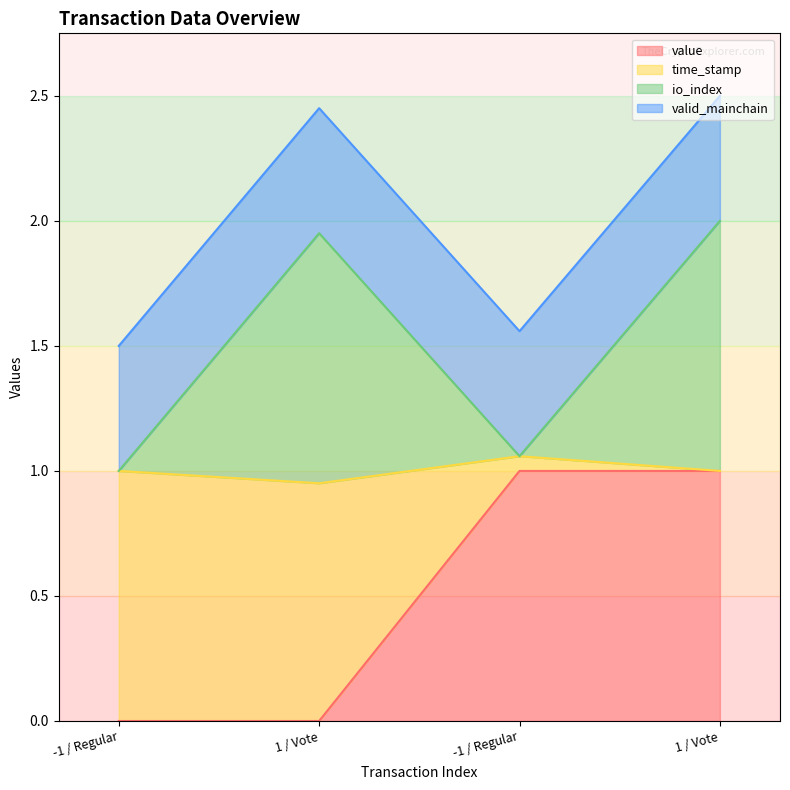

At which label does io_index reach its minimum?

-1 / Regular